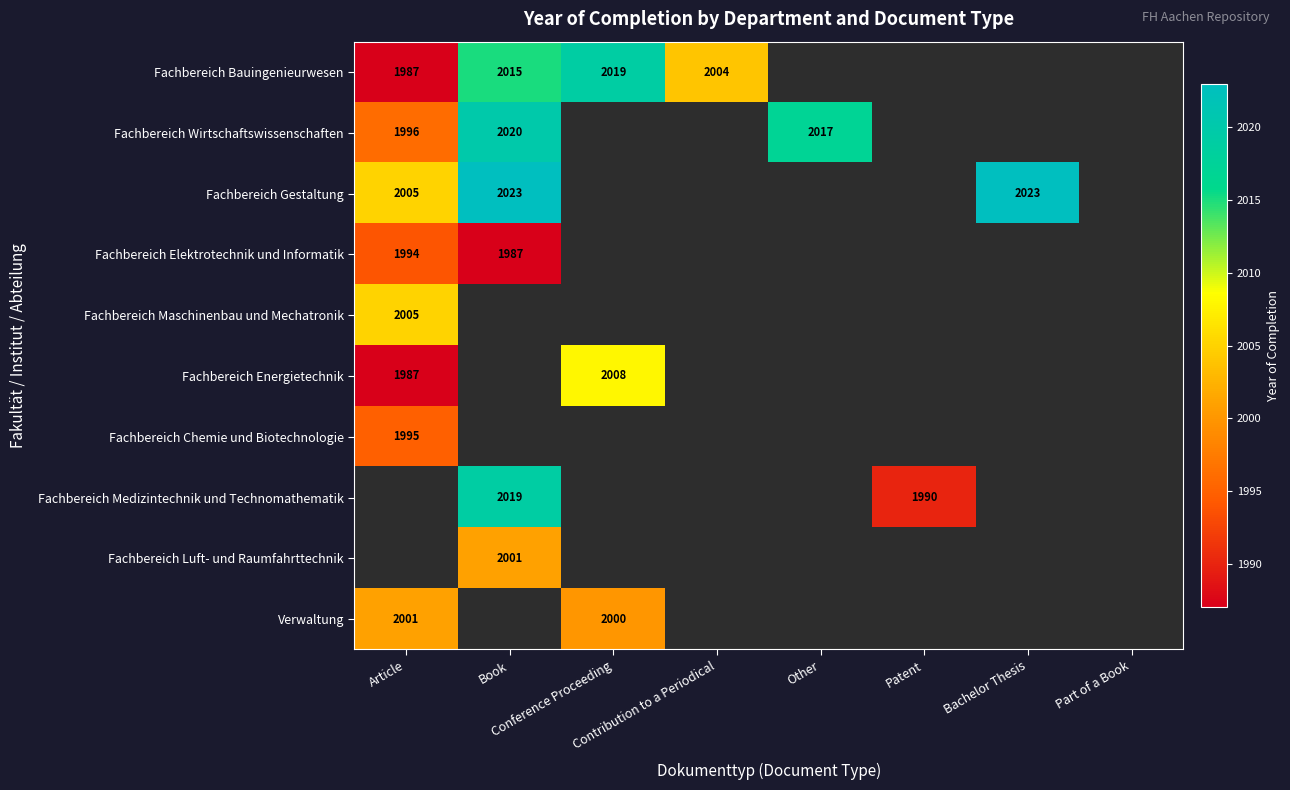

List the series in order of their overall mean, lowest first.

Fachbereich Bauingenieurwesen, Fachbereich Wirtschaftswissenschaften, Fachbereich Gestaltung, Fachbereich Elektrotechnik und Informatik, Fachbereich Maschinenbau und Mechatronik, Fachbereich Energietechnik, Fachbereich Chemie und Biotechnologie, Fachbereich Medizintechnik und Technomathematik, Fachbereich Luft- und Raumfahrttechnik, Verwaltung